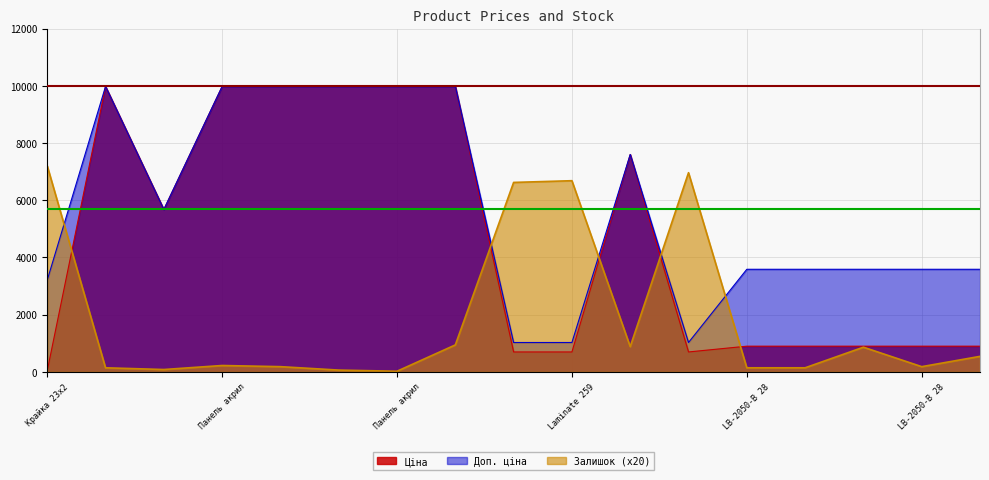

What is the label of the 10th point from the right?

Панель акрилова 285101913